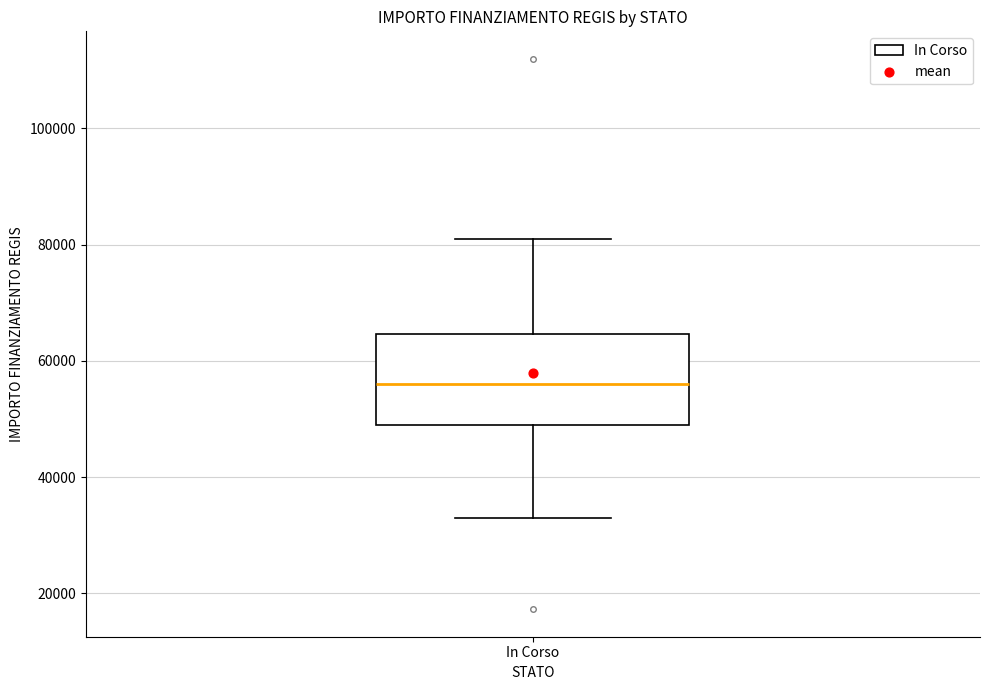

Transcribe this box plot: give where the median line is, the range the box spans, and where the two whiskers end, as read against the y-axis. The values are not printed on the chart, so give them approximately, as read against the axis.

median 56000, box 50000 to 64000, whiskers 32000 to 80000